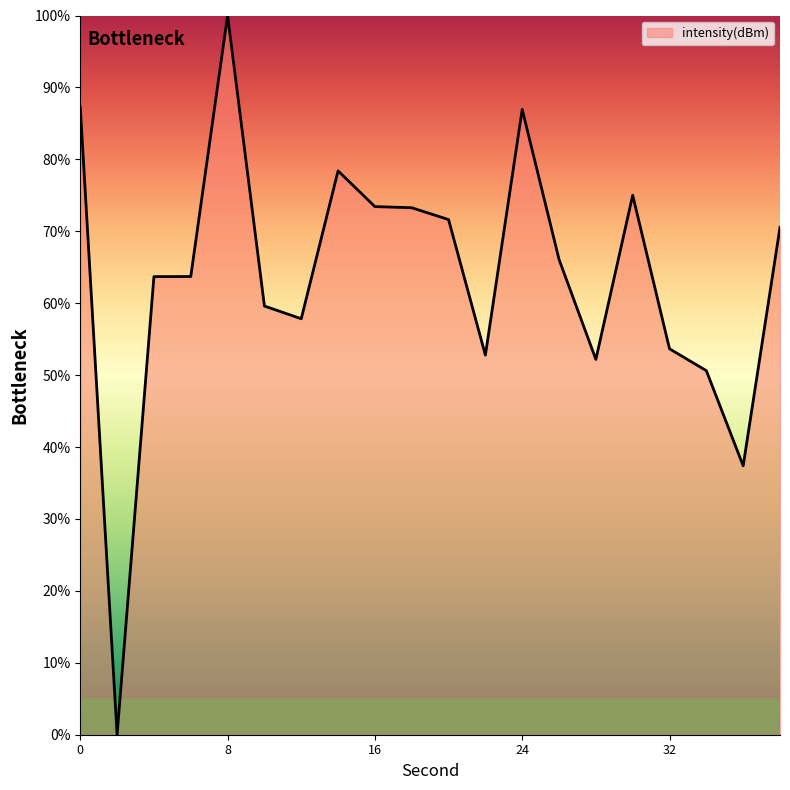

What is the difference between the second highest and minimum values?

87.3